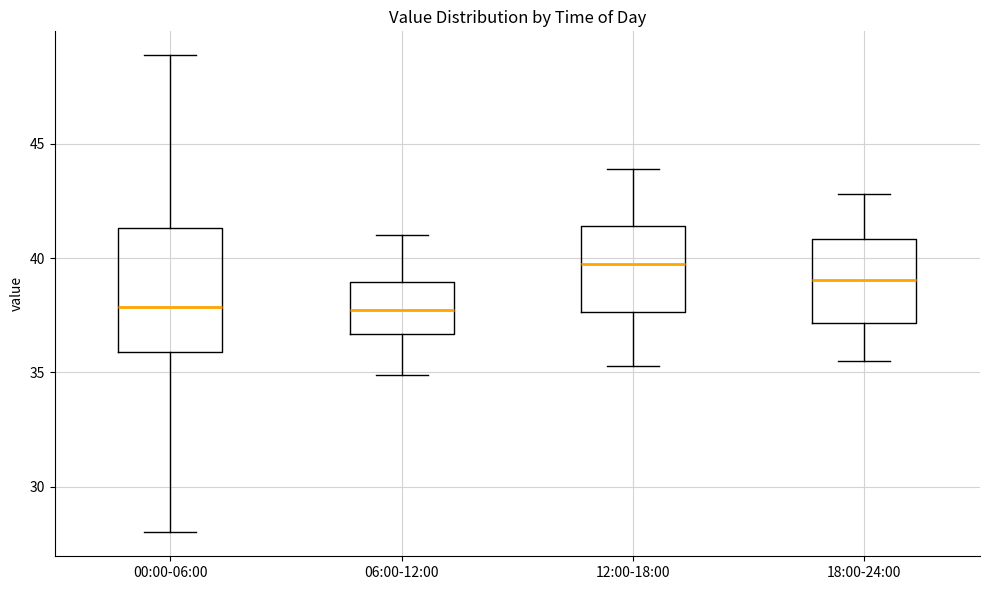

Where does the upper whisker of the box for 06:00-12:00 end on the y-axis? The values are not printed on the chart, so give them approximately, as read against the axis.

41.0